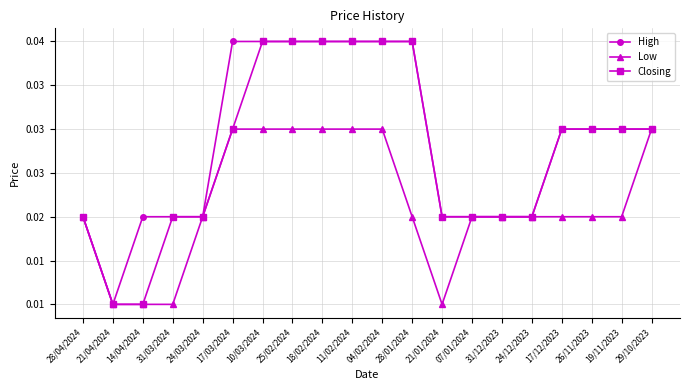

Does the chart have visible grid lines?

Yes